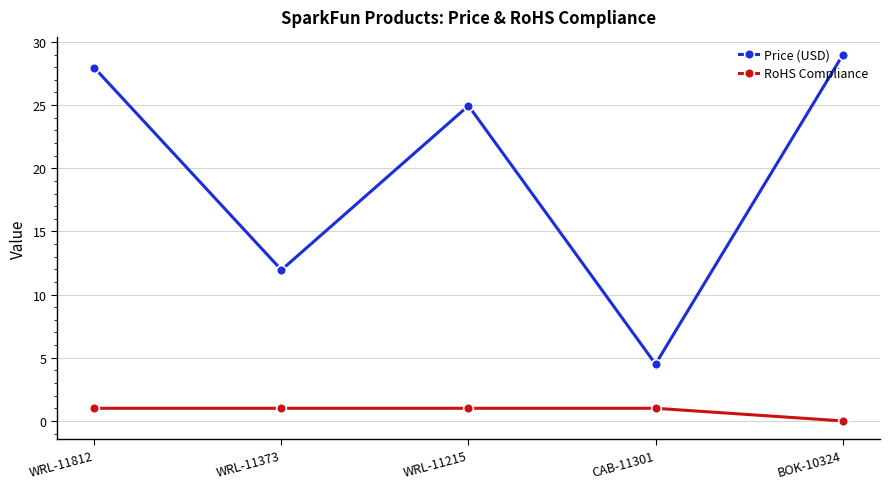

The value of Price (USD) at WRL-11215 is 5.9. True or false?

False